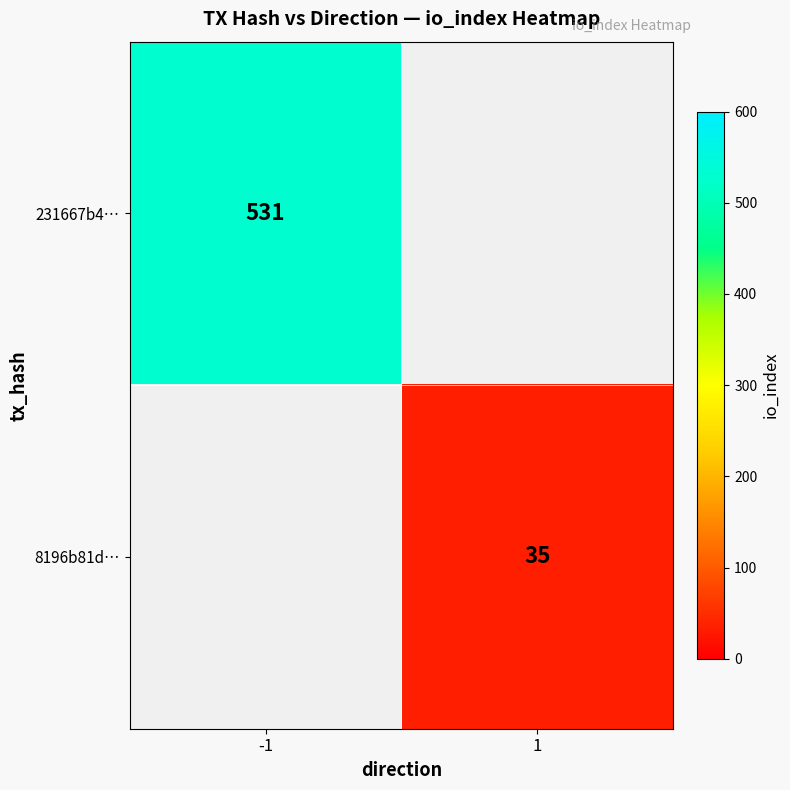

Is the value of 8196b81d… at 1 greater than the value of 231667b4… at -1?

No